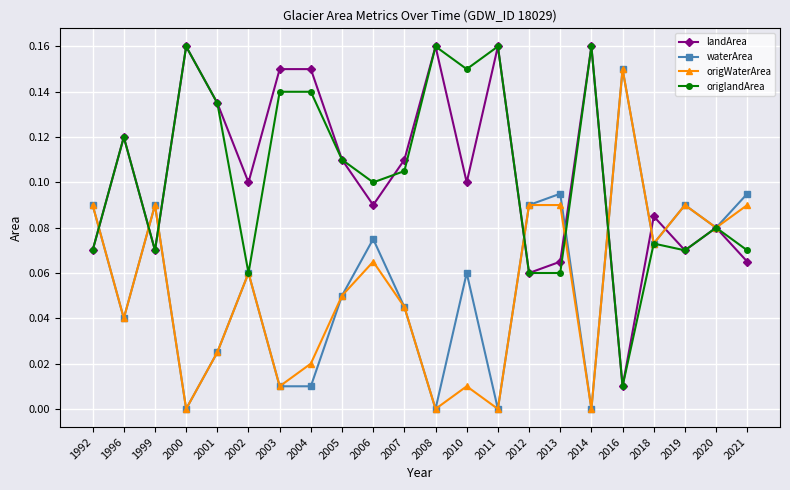

Is the value of landArea at 2008 greater than the value of origWaterArea at 2020?

Yes